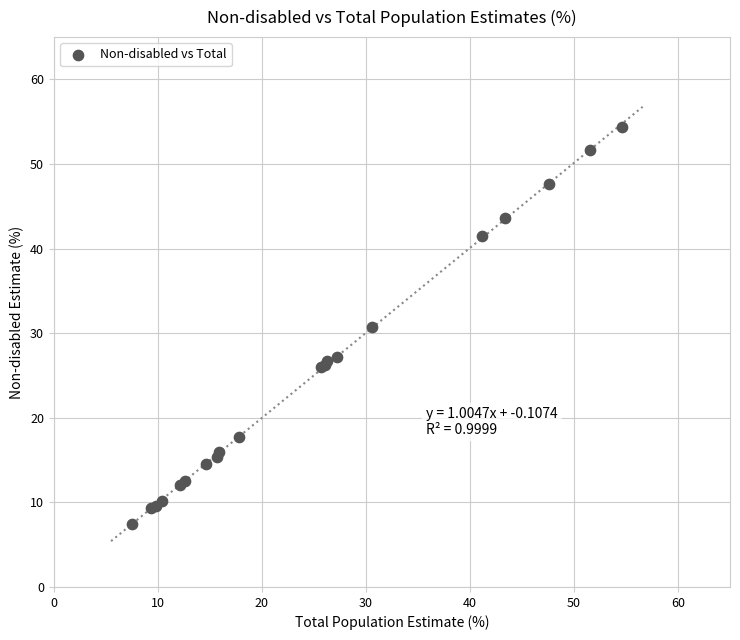

What Y value in the scatter plot is closest to 30?

30.7